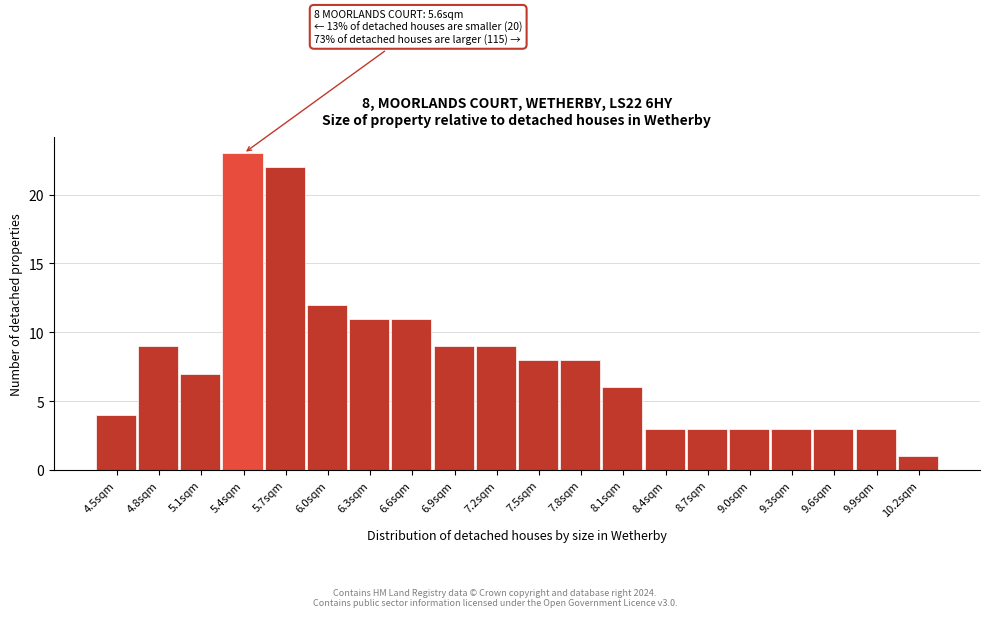

Reading right to left, extract all data points from this chart.

1	3	3	3	3	3	3	6	8	8	9	9	11	11	12	22	23	7	9	4